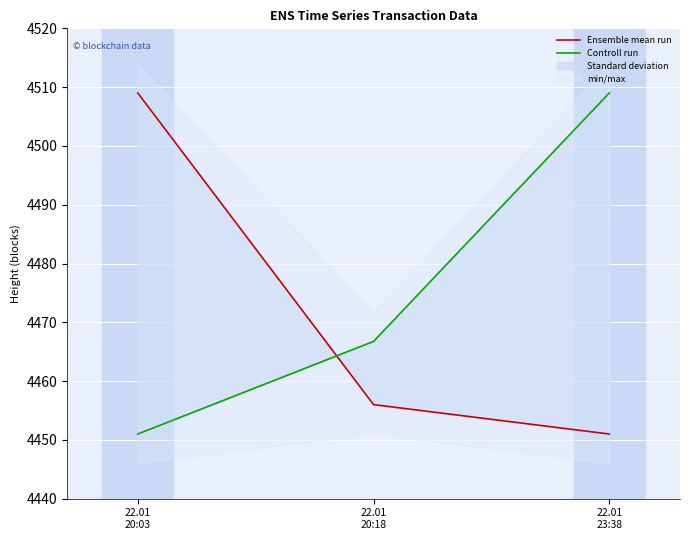

What is the average value of the Controll run series?

4475.6